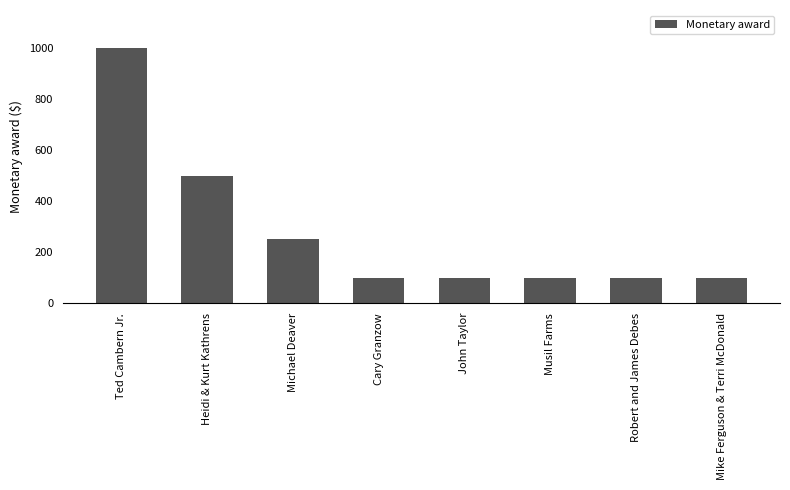

What is the smallest value displayed?

100